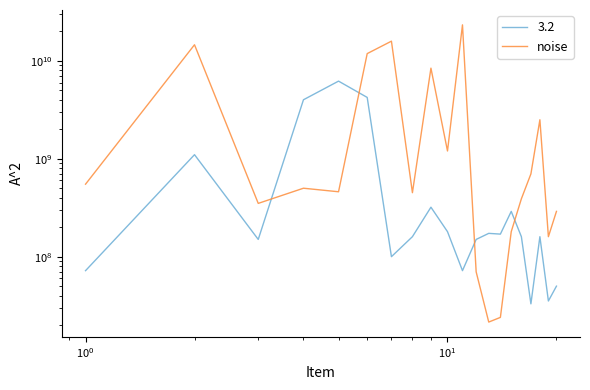

Reading right to left, transcribe all the data shown in this chart.

290000000	160000000	2500000000	700000000	390000000	180000000	24000000	21500000	70000000	23272299234	1200000000	8411776842	450000000	15860634271	11837535329	460000000	500000000	350000000	14577710703	550000000